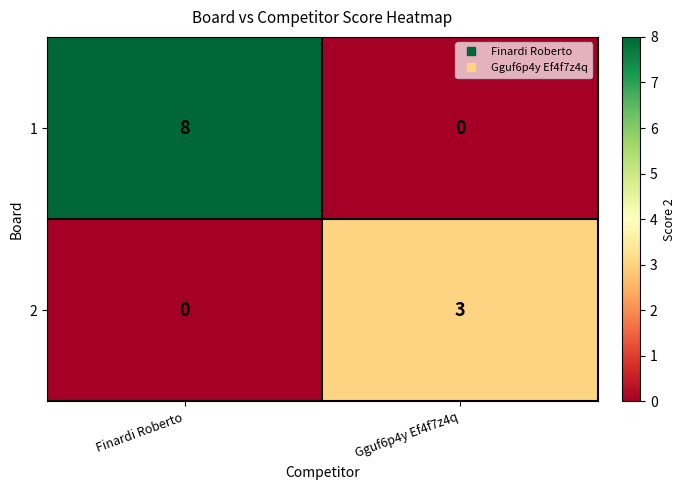

What is the sum of all 1 values?

8